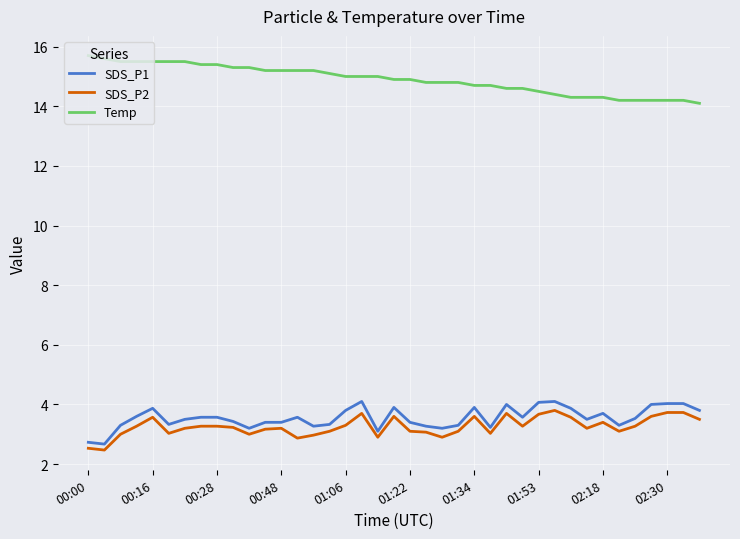

What is the difference between the maximum and minimum values in the Temp series?

1.6